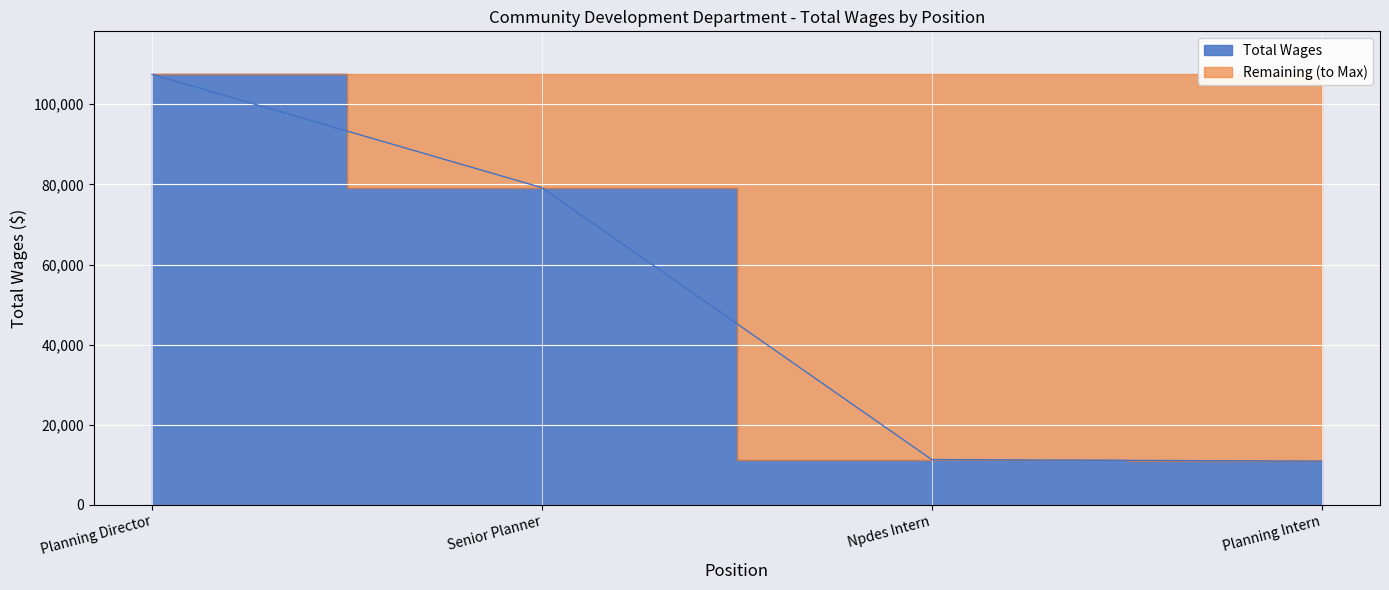

Reading right to left, extract all data points from this chart.

Planning Intern=10914	Npdes Intern=11304	Senior Planner=79176	Planning Director=107464